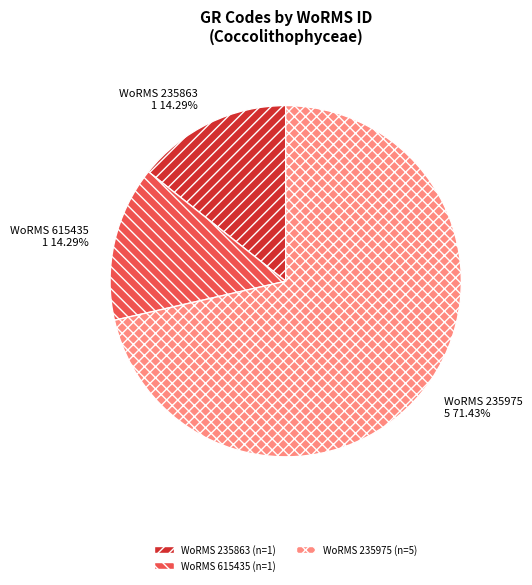

Approximately how many times larger is the value at WoRMS 235975 5 71.43% compared to WoRMS 615435 1 14.29%?

5.0